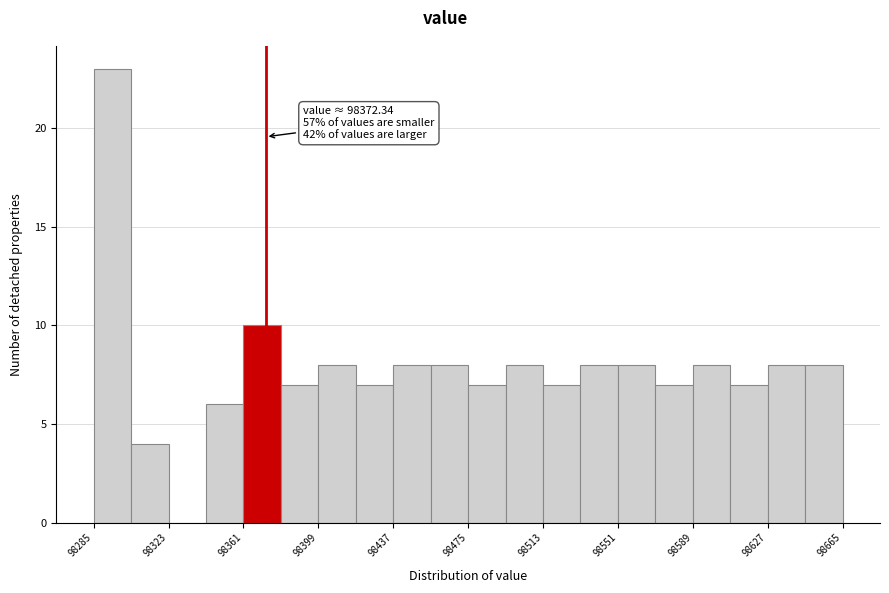

Read against the x-axis, roughly where is the centre of the tallest bar?

98295